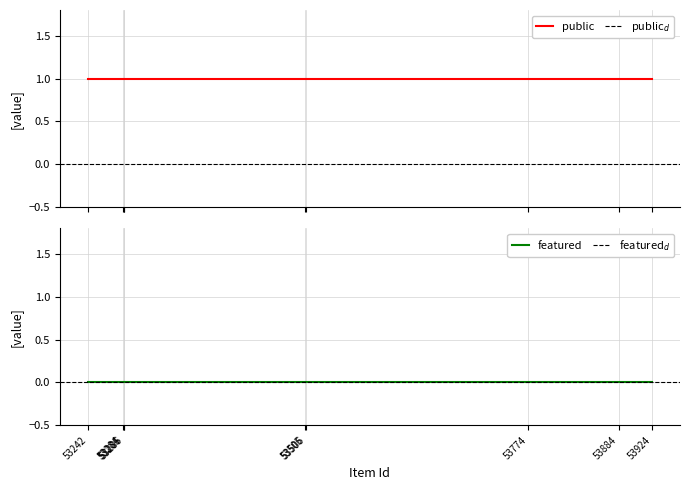

Rank the series by their average value, from highest to lowest.

public, featured